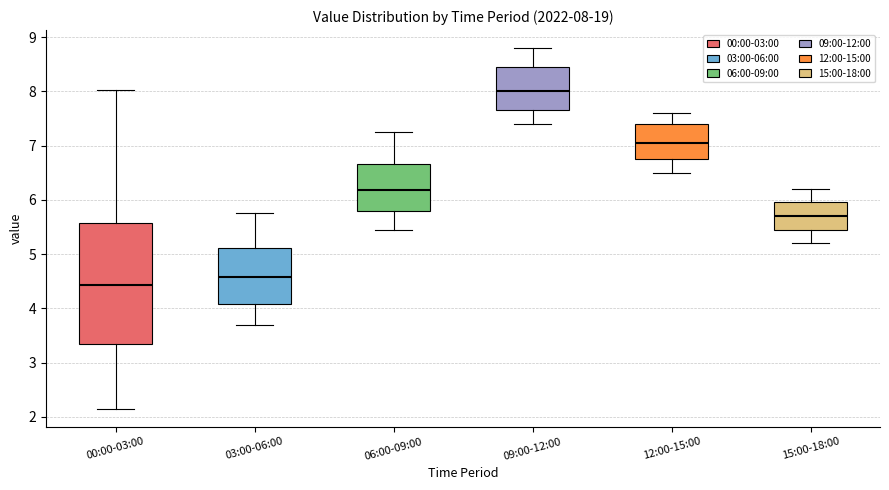

Comparing the boxes themselves (not the whiskers), which one is the tallest?

00:00-03:00